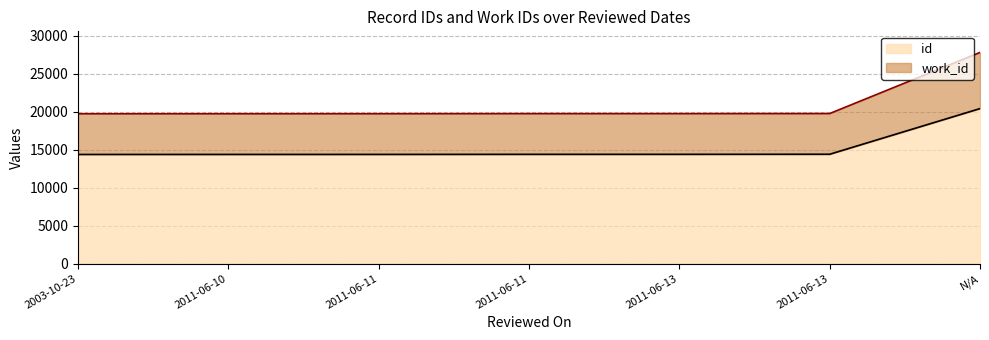

How many values in the id series exceed 14401?

3